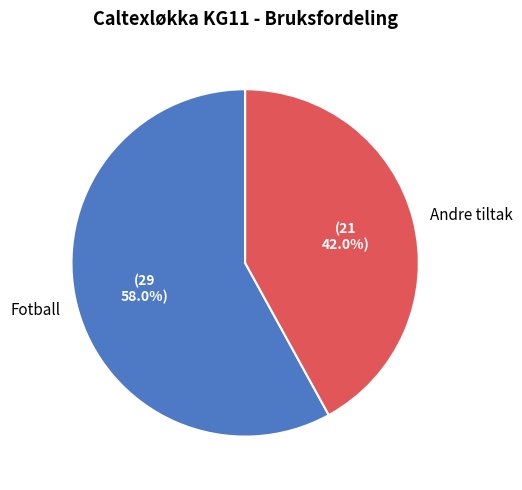

Is there any slice that represents more than half of the pie?

Yes